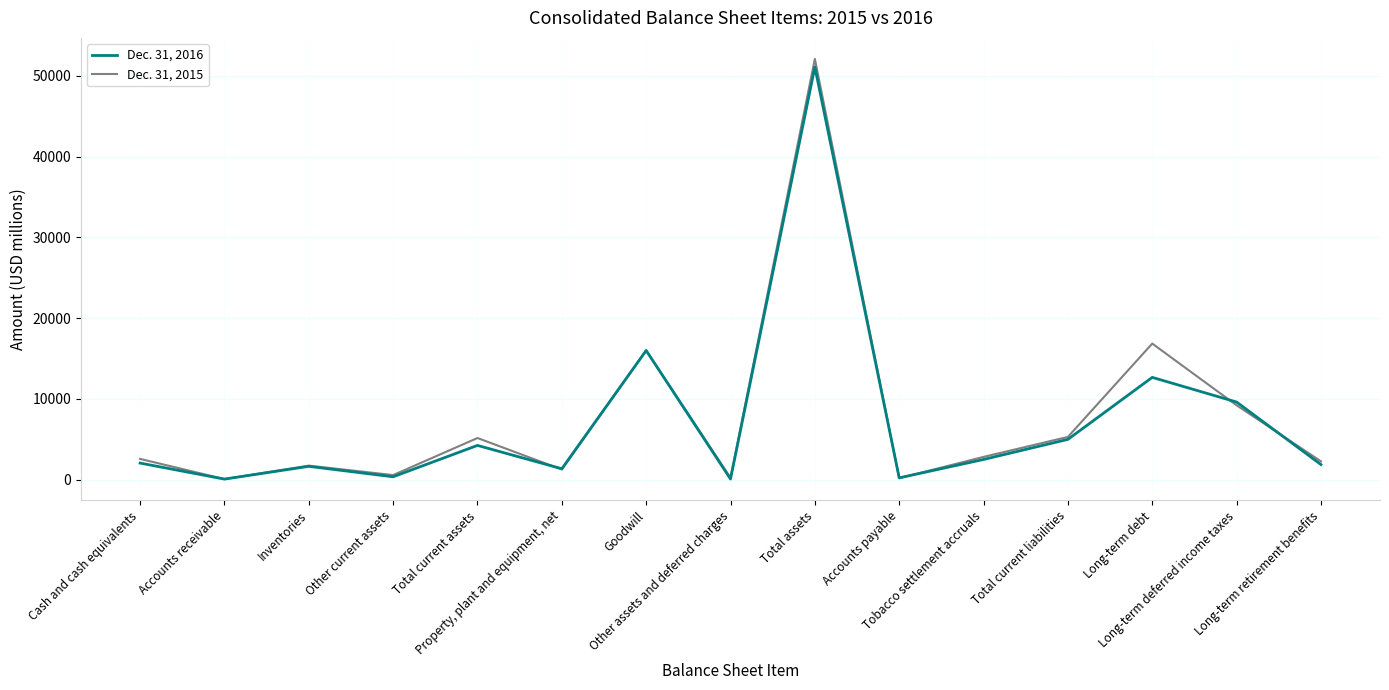

What is the difference between the maximum and minimum values in the Dec. 31, 2015 series?

52032